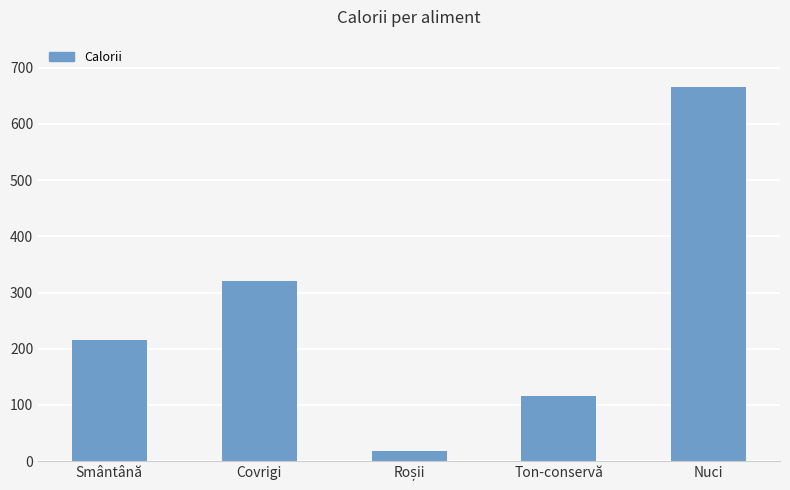

Does the chart contain any negative values?

No